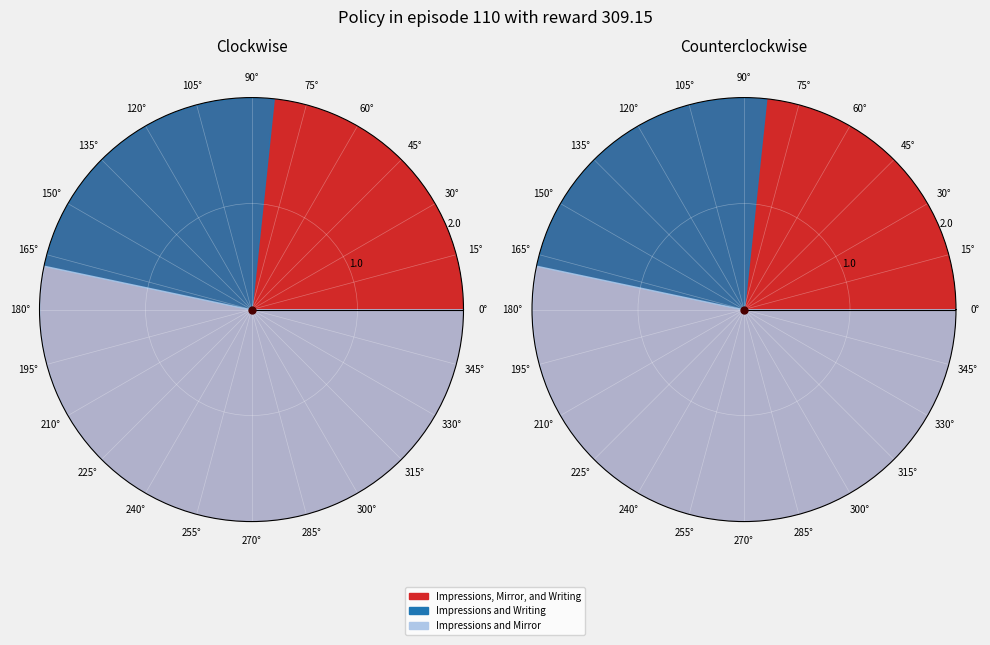

How many segments does this pie chart have?

3